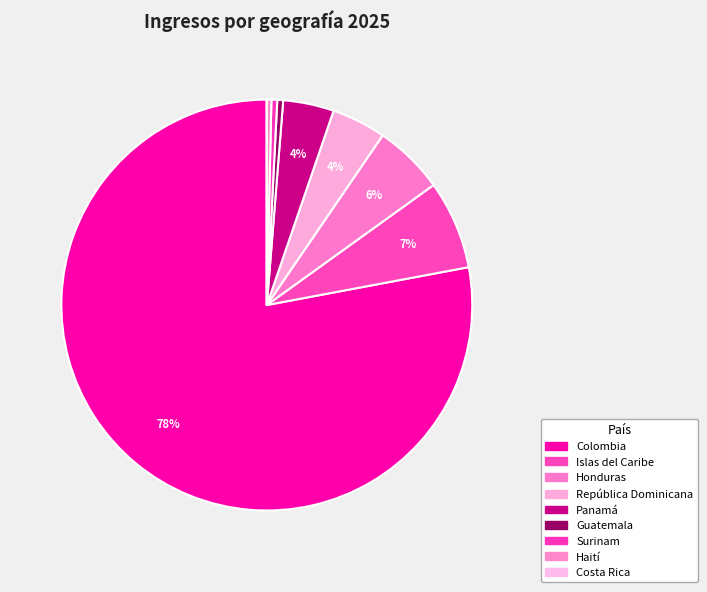

To the nearest percent, what is the combined percentage of Islas del Caribe and Guatemala?

7%